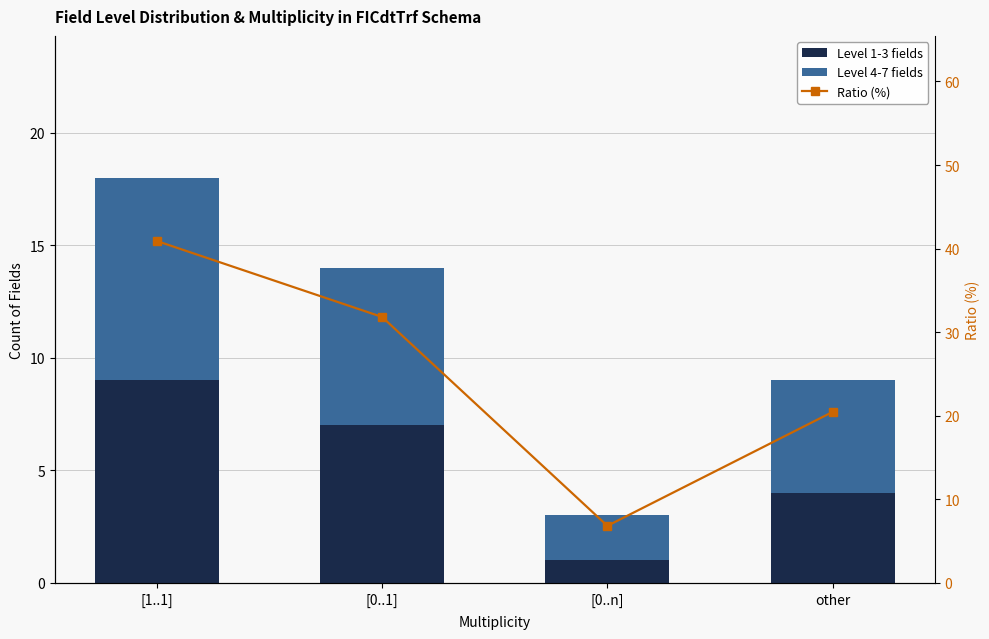

List the labels in order of Ratio (%) value, largest first.

[1..1], [0..1], other, [0..n]